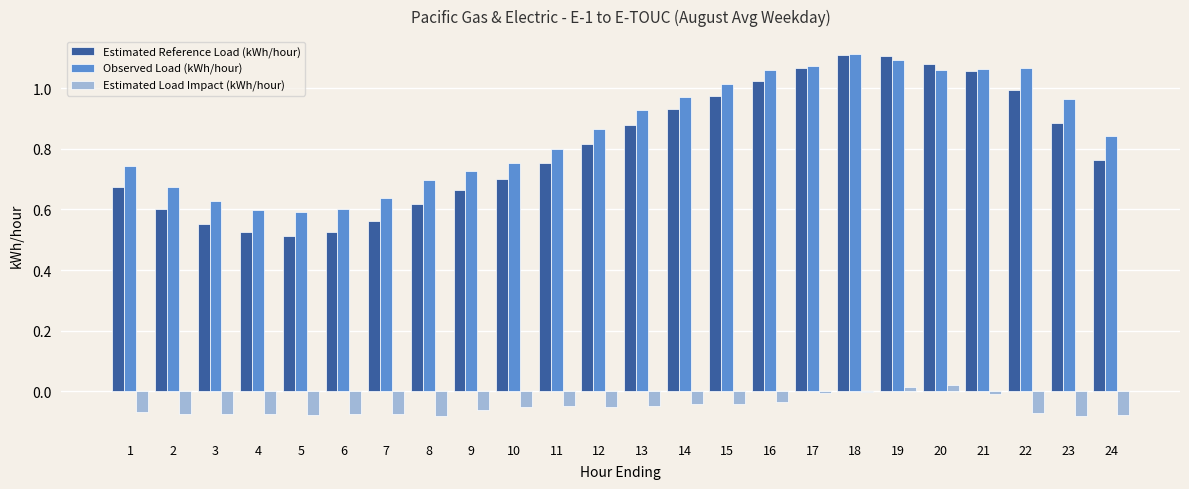

Is it true that Observed Load (kWh/hour) equals 0.6 at 3?

True